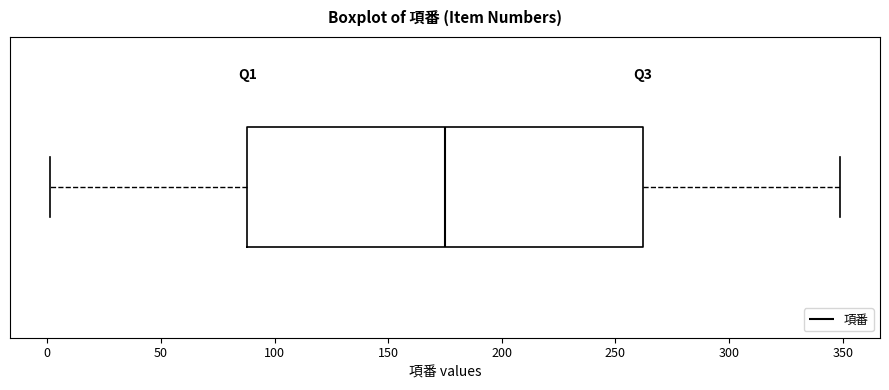

Read this box plot against the x-axis: the position of the median line, the range covered by the box, and the ends of both whiskers. The values are not printed on the chart, so give them approximately, as read against the axis.

median 175, box 90 to 260, whiskers 0 to 350